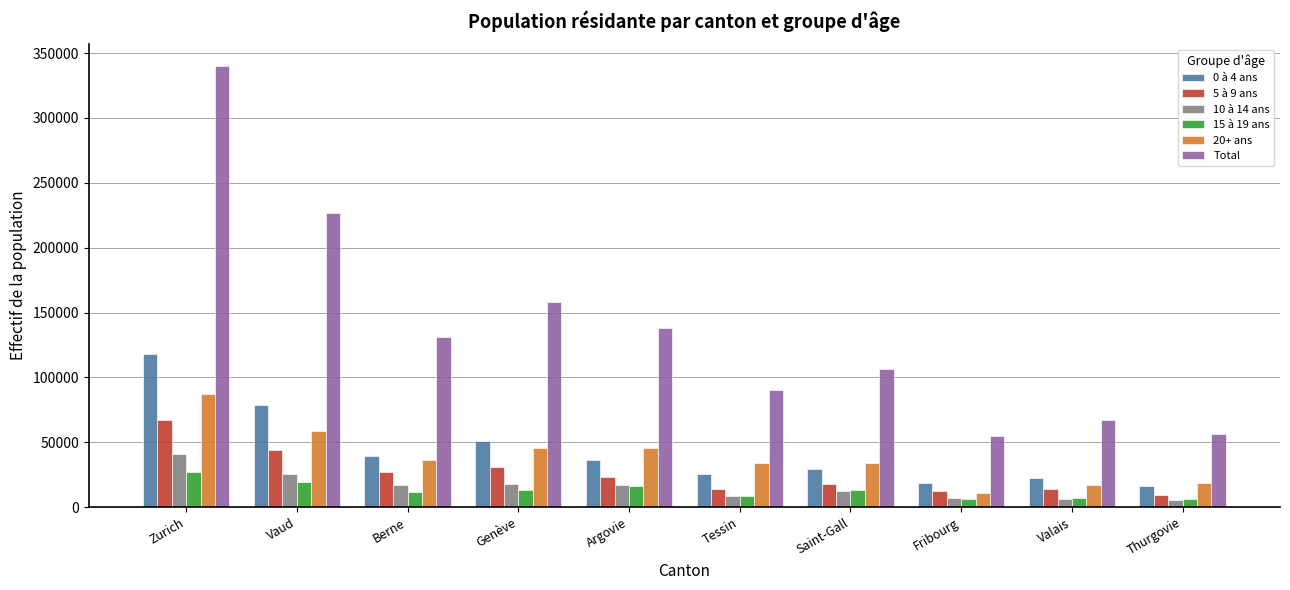

At how many categories does at least one series exceed 187558?

2